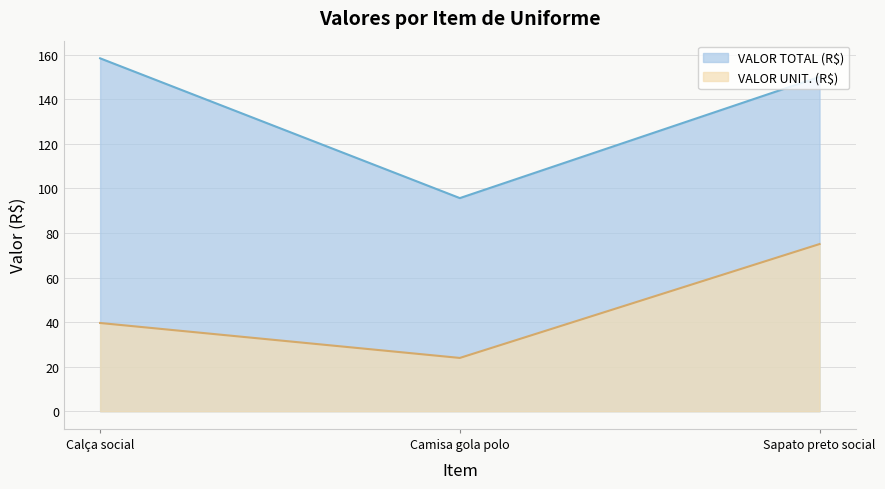

What is the difference between the highest and lowest values at Sapato preto social?

75.0